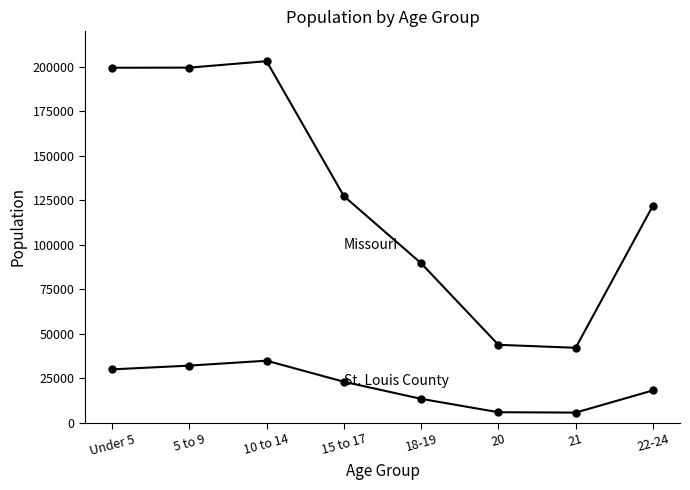

Is it true that Missouri equals 203213 at 10 to 14?

True